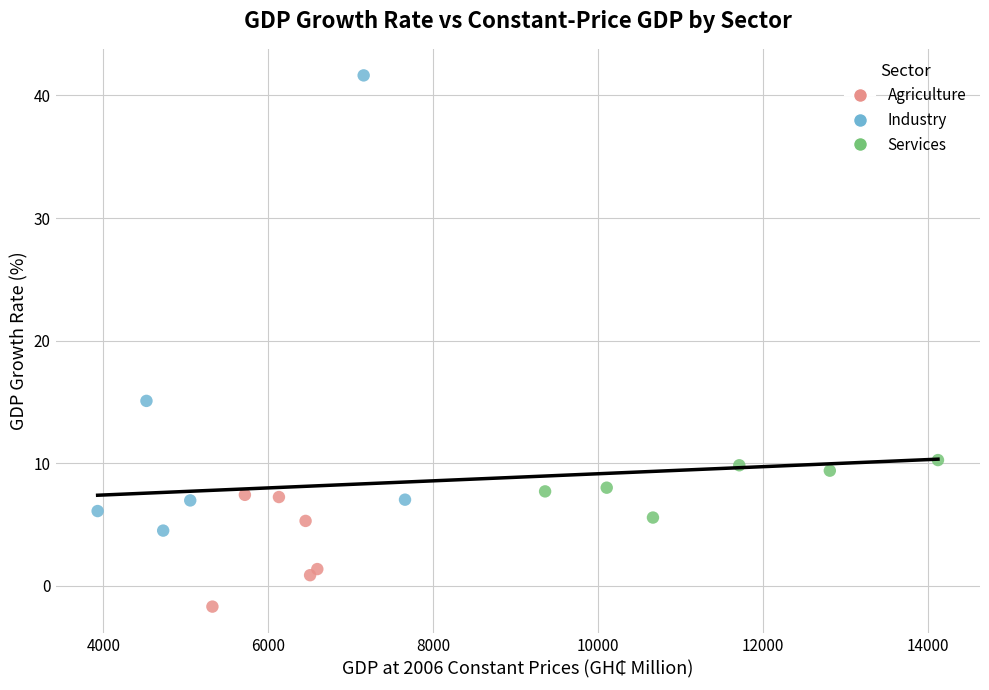

Which series reaches the maximum Y coordinate?

Industry